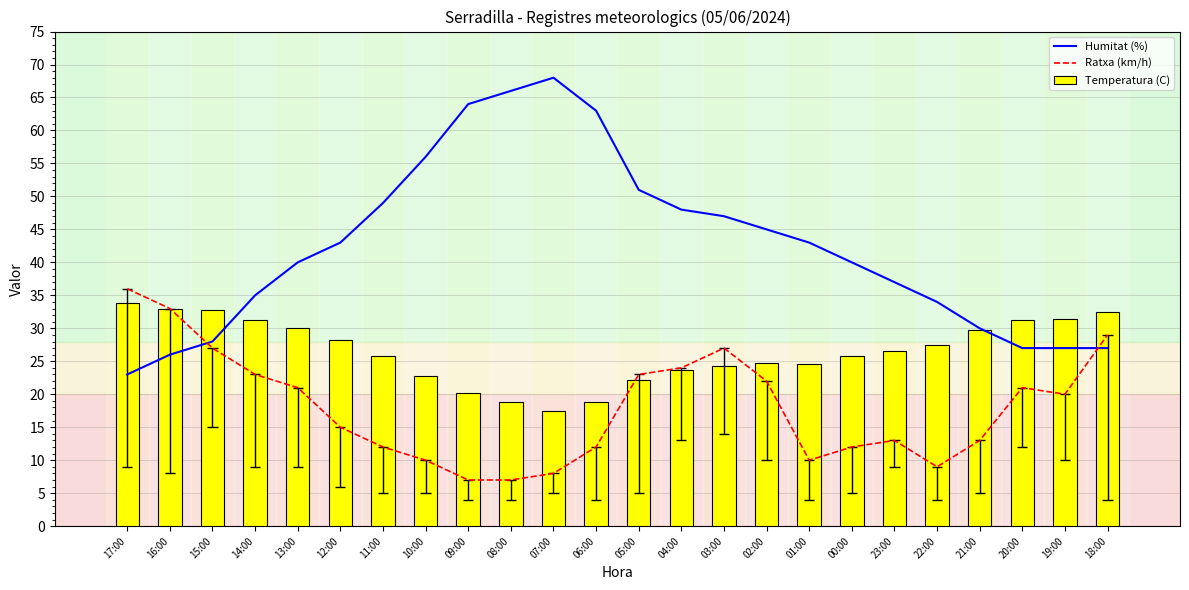

Does the chart contain stacked bars?

No